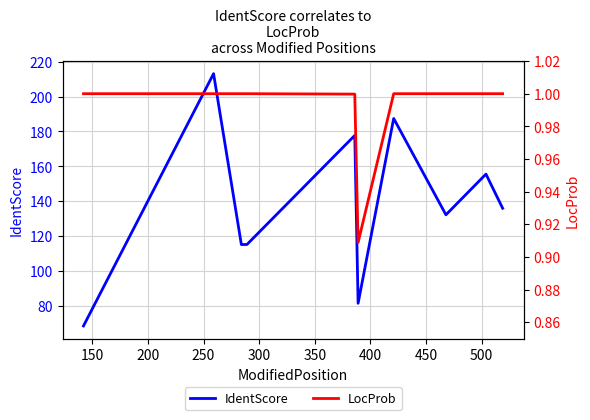

In IdentScore, how many points are higher than both neighbors (excluding endpoints)?

4